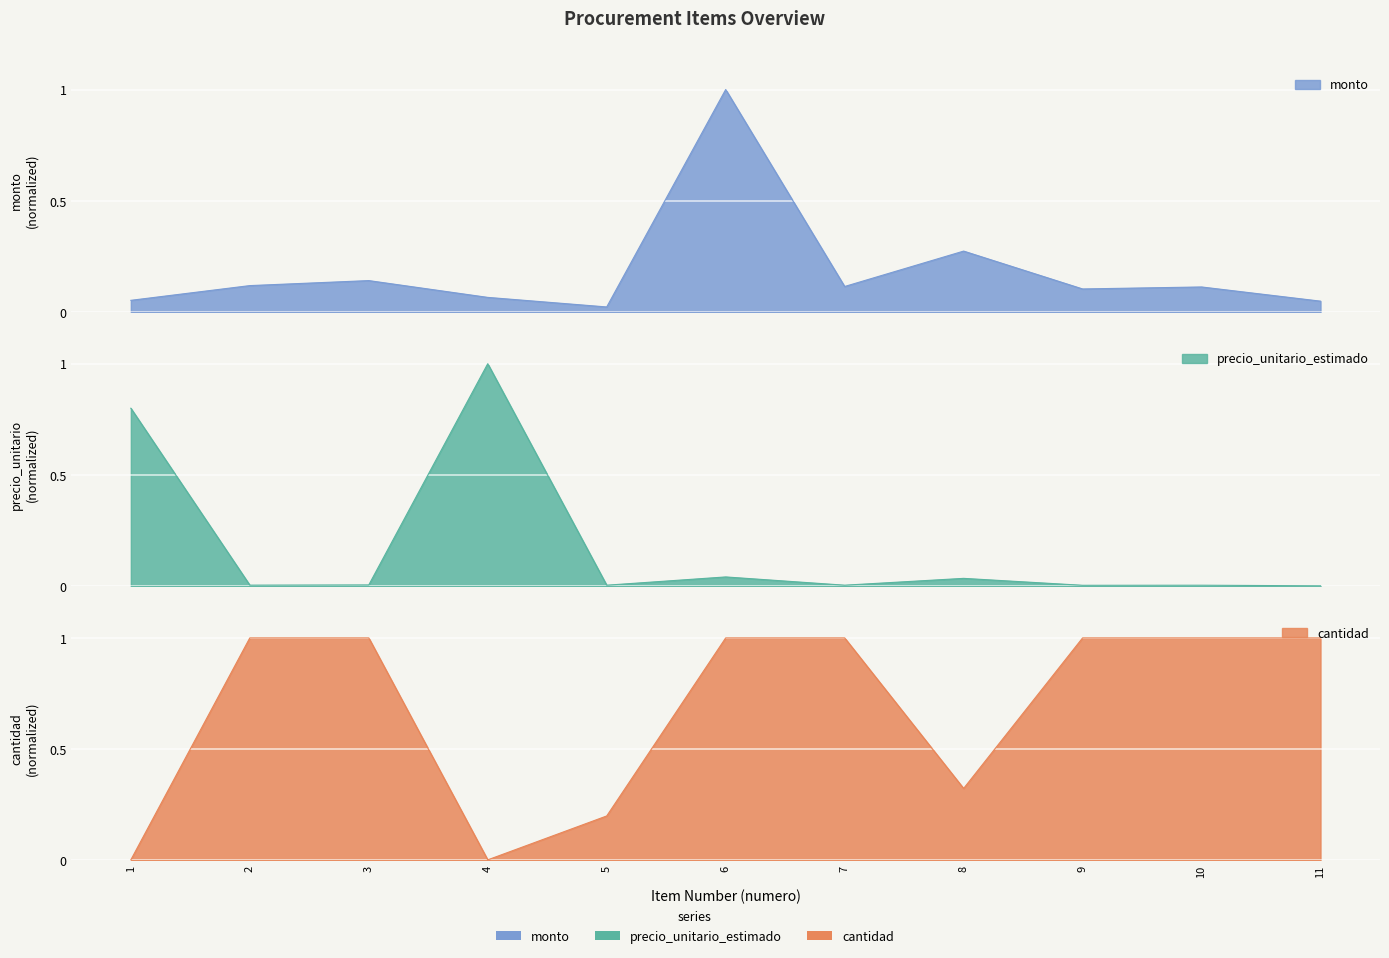

Reading left to right, extract all data points from this chart.

monto: 1=0.1	2=0.1	3=0.1	4=0.1	5=0.0	6=1.0	7=0.1	8=0.3	9=0.1	10=0.1	11=0.0
precio_unitario_estimado: 1=0.8	2=0.0	3=0.0	4=1.0	5=0.0	6=0.0	7=0.0	8=0.0	9=0.0	10=0.0	11=0.0
cantidad: 1=0.0	2=1.0	3=1.0	4=0.0	5=0.2	6=1.0	7=1.0	8=0.3	9=1.0	10=1.0	11=1.0